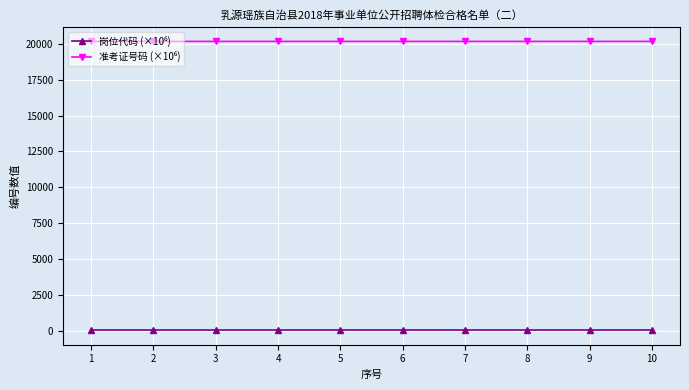

What is the maximum value shown in the chart?

20180.0